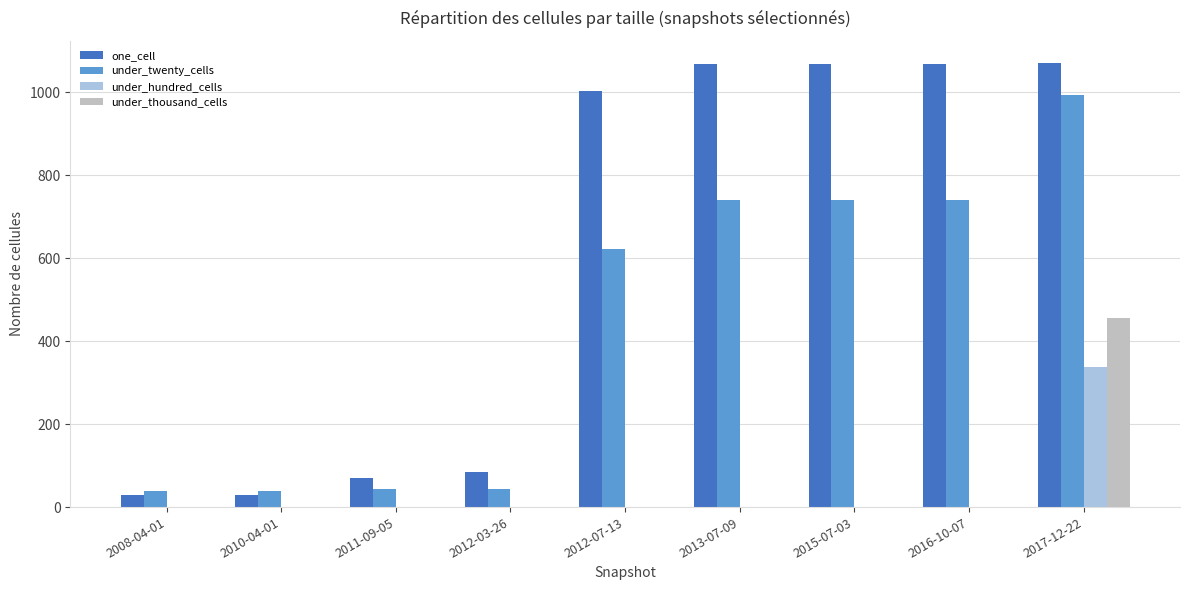

How many data points in under_thousand_cells are above 0?

1